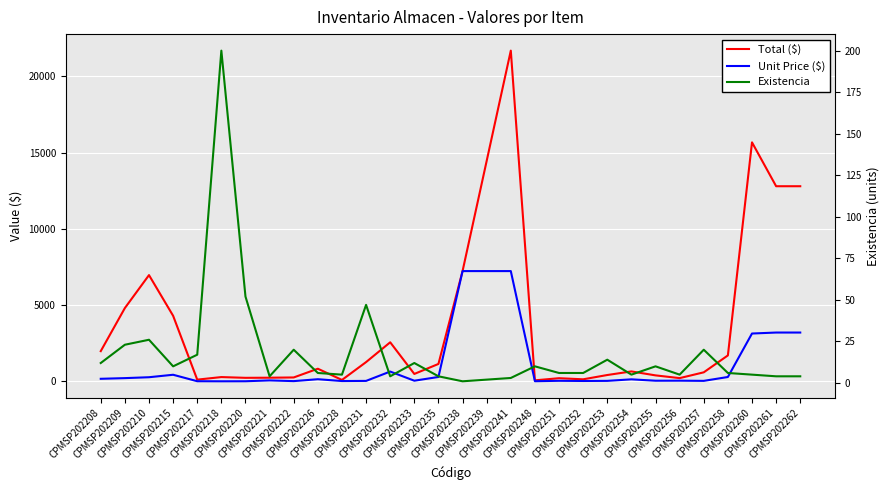

At CPMSP202256, list the series in order from smallest to largest.

Existencia, Unit Price ($), Total ($)